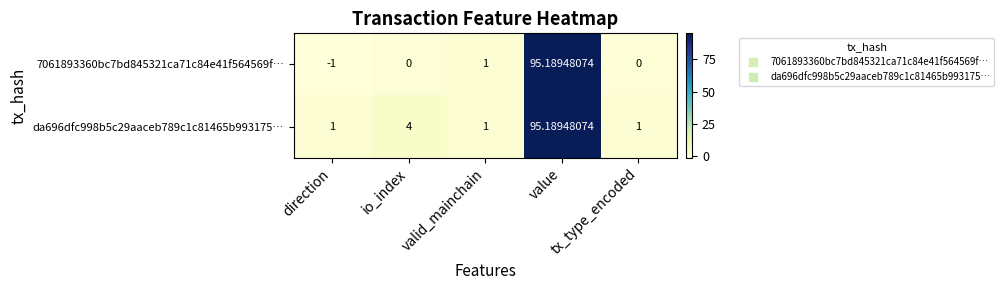

Rank the series at io_index from lowest to highest value.

7061893360bc7bd845321ca71c84e41f564569f…, da696dfc998b5c29aaceb789c1c81465b993175…